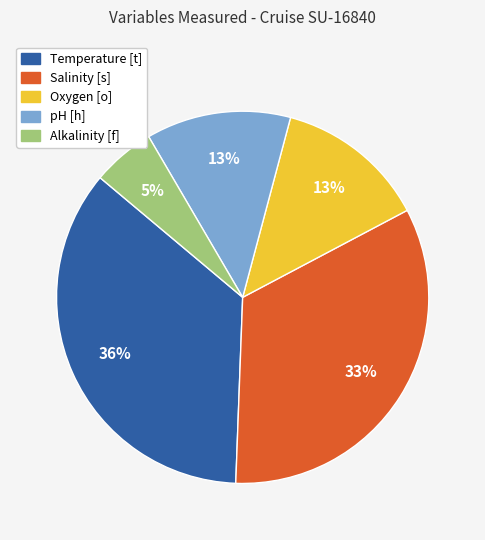

Is the sum of pH [h] and Oxygen [o] greater than half?

No